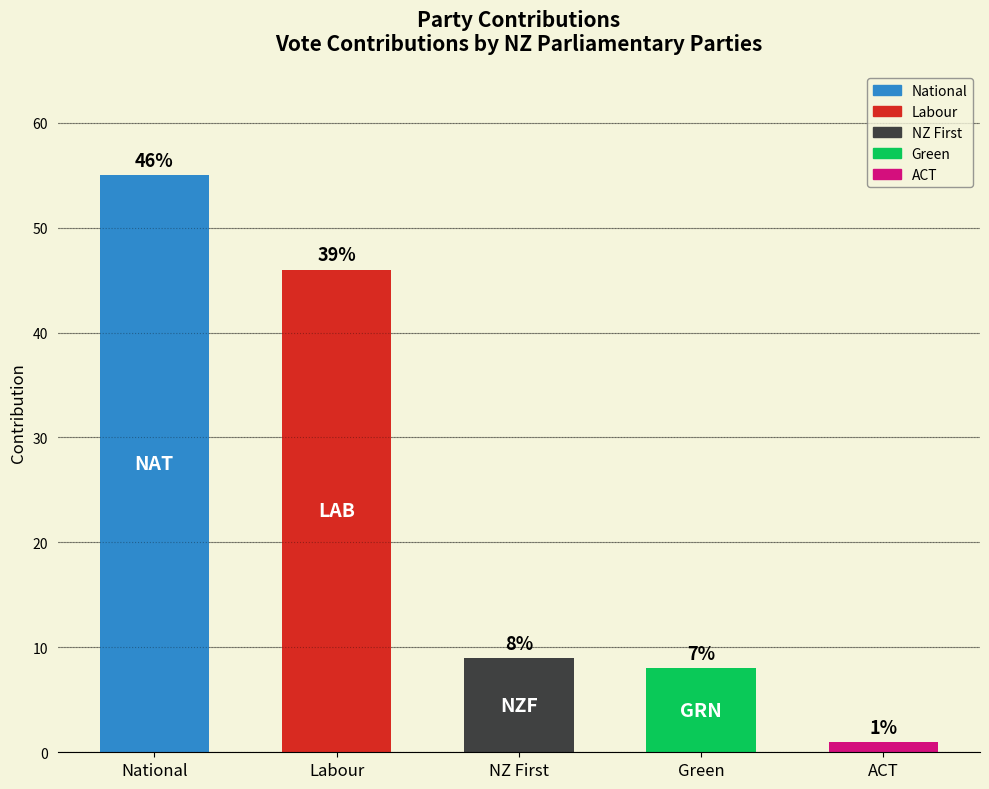

Reading left to right, extract all data points from this chart.

National=55	Labour=46	NZ First=9	Green=8	ACT=1